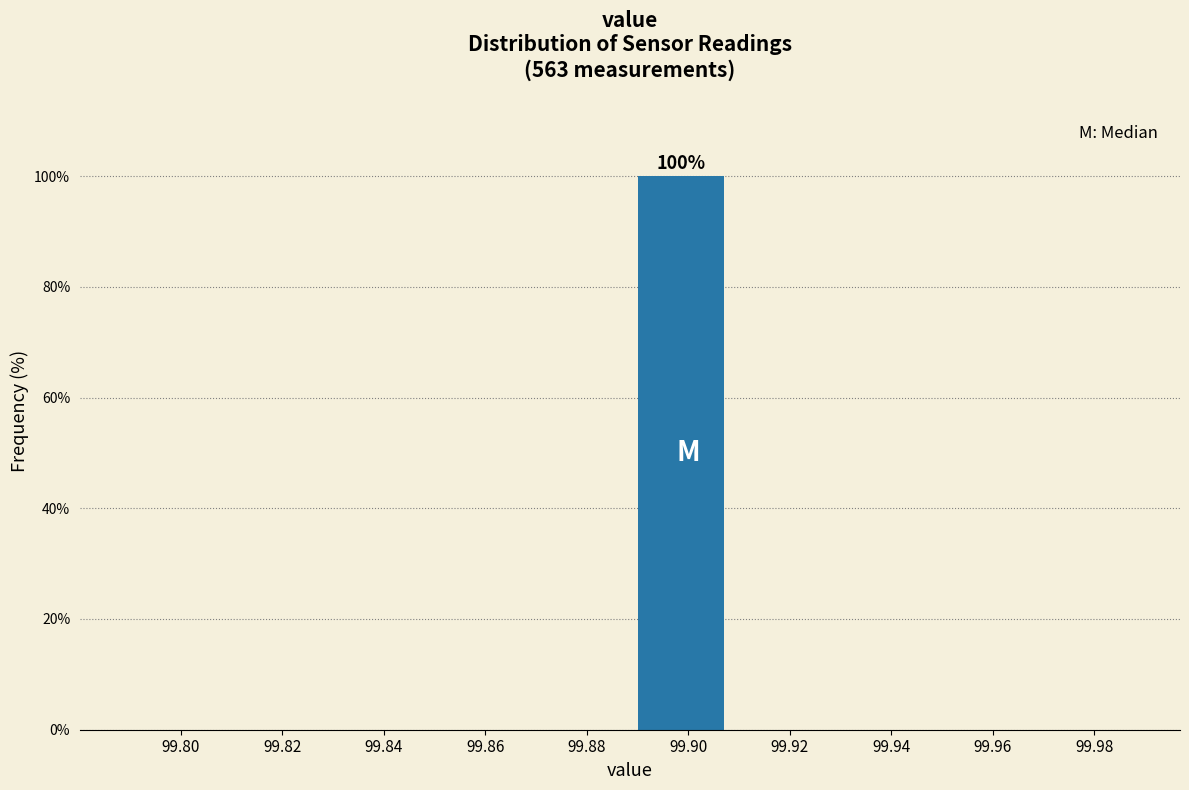

Reading right to left, list all the values displayed in this chart.

99.98=0	99.96=0	99.94=0	99.92=0	99.90=100	99.88=0	99.86=0	99.84=0	99.82=0	99.80=0